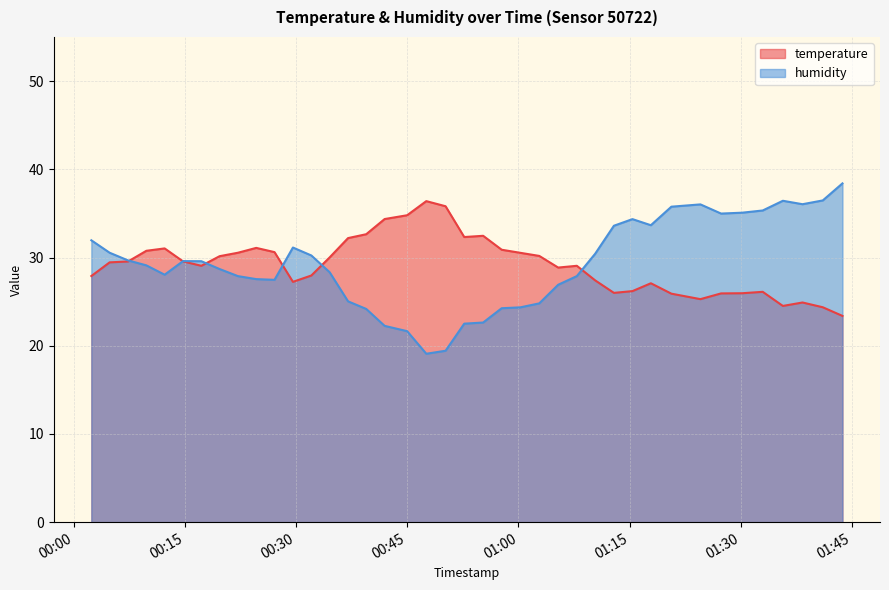

How many data points in humidity are above 29?

21